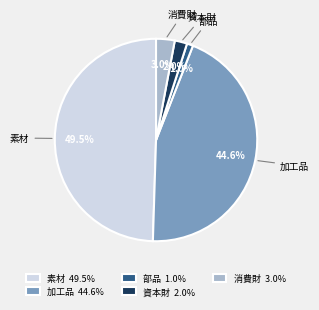

What portion of the pie excludes 部品?

99.0%